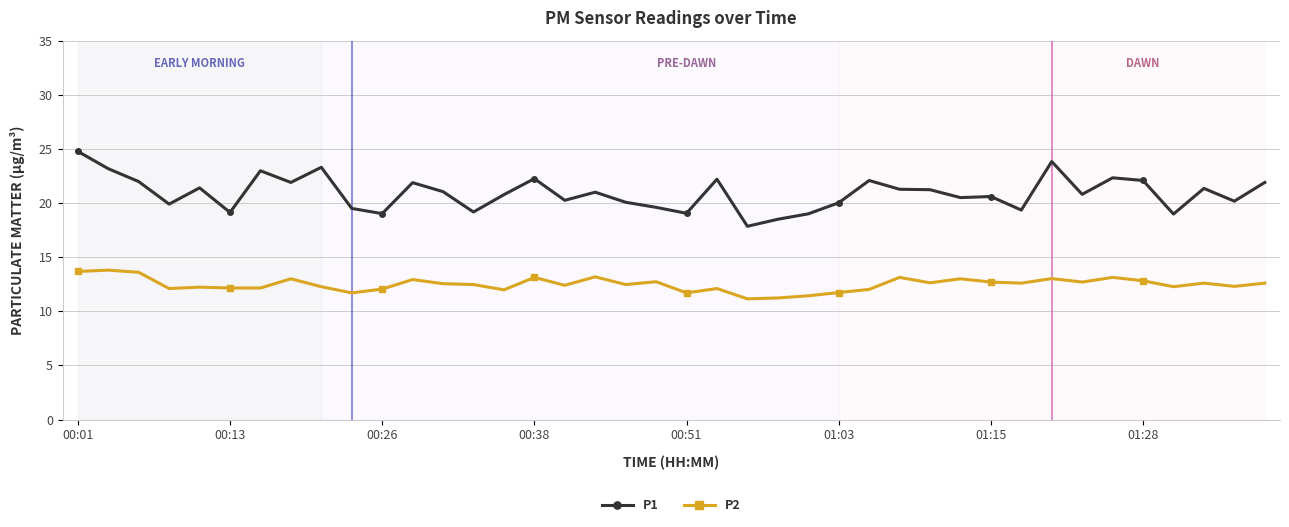

Which series has the largest total across all categories?

P1